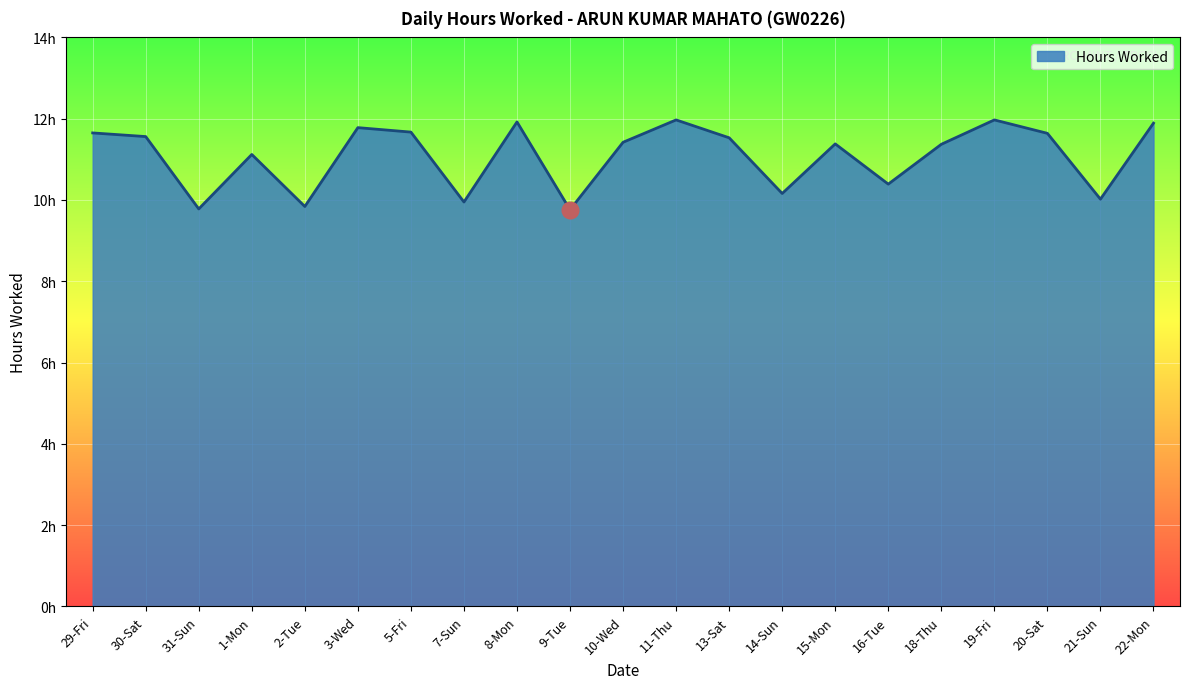

Reading right to left, list all the values displayed in this chart.

11.9	10.0	11.6	12.0	11.4	10.4	11.4	10.2	11.5	12.0	11.4	9.8	11.9	9.9	11.7	11.8	9.8	11.1	9.8	11.6	11.7